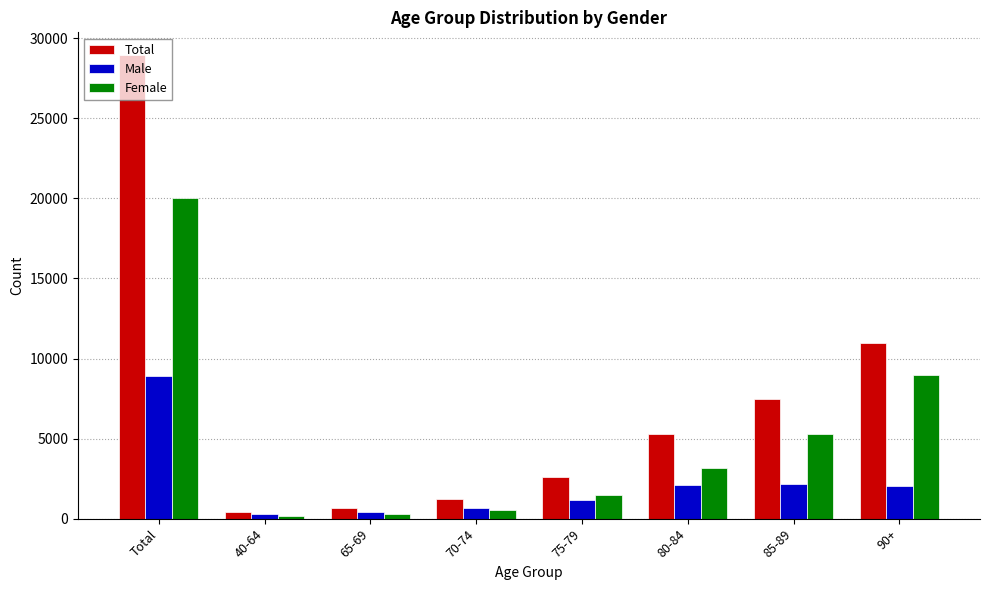

What is the total value across all series at 80-84?

10602